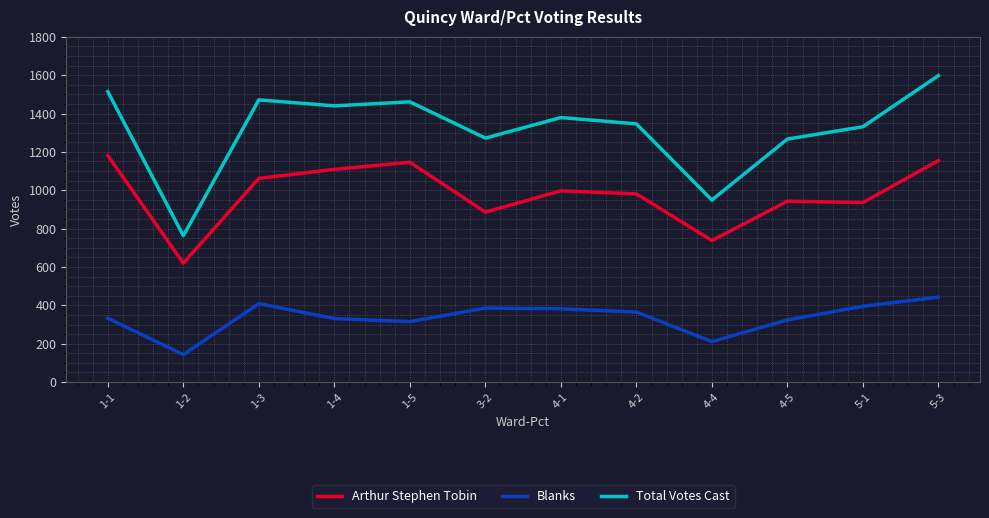

The Total Votes Cast series shows 1379 at 4-1. True or false?

True